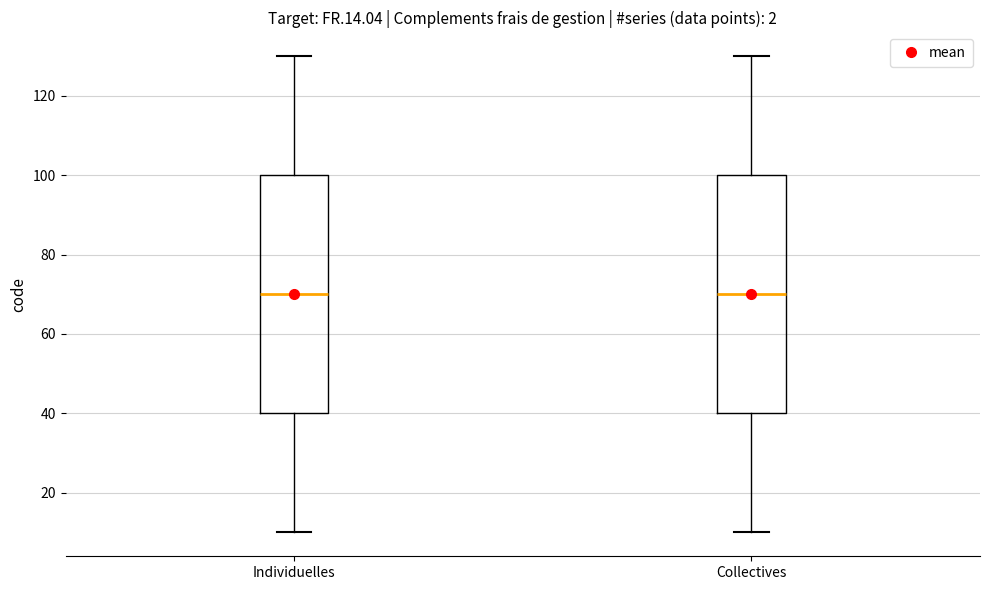

Reading left to right, read every box against the y-axis: the position of its median line, the range the box covers, and the ends of its whiskers. The values are not printed on the chart, so give them approximately, as read against the axis.

Individuelles: median 70, box 40 to 100, whiskers 10 to 130
Collectives: median 70, box 40 to 100, whiskers 10 to 130